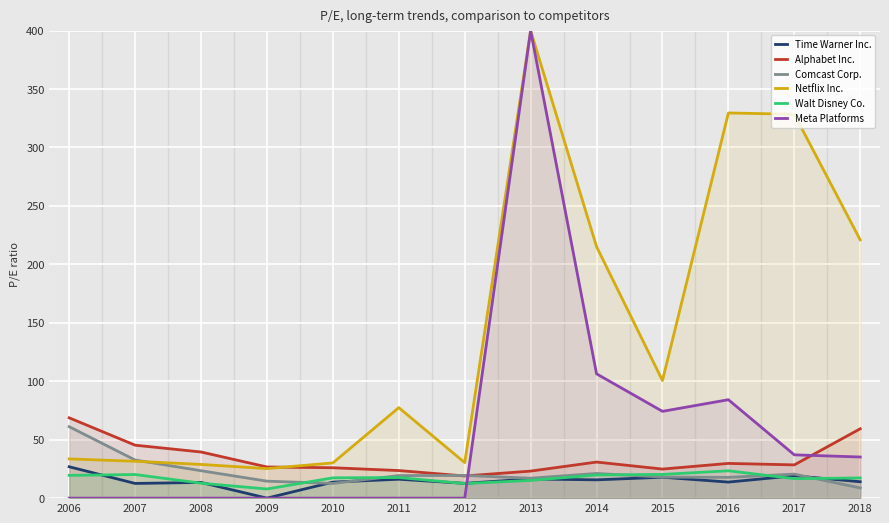

What is the maximum value for Time Warner Inc.?

26.9